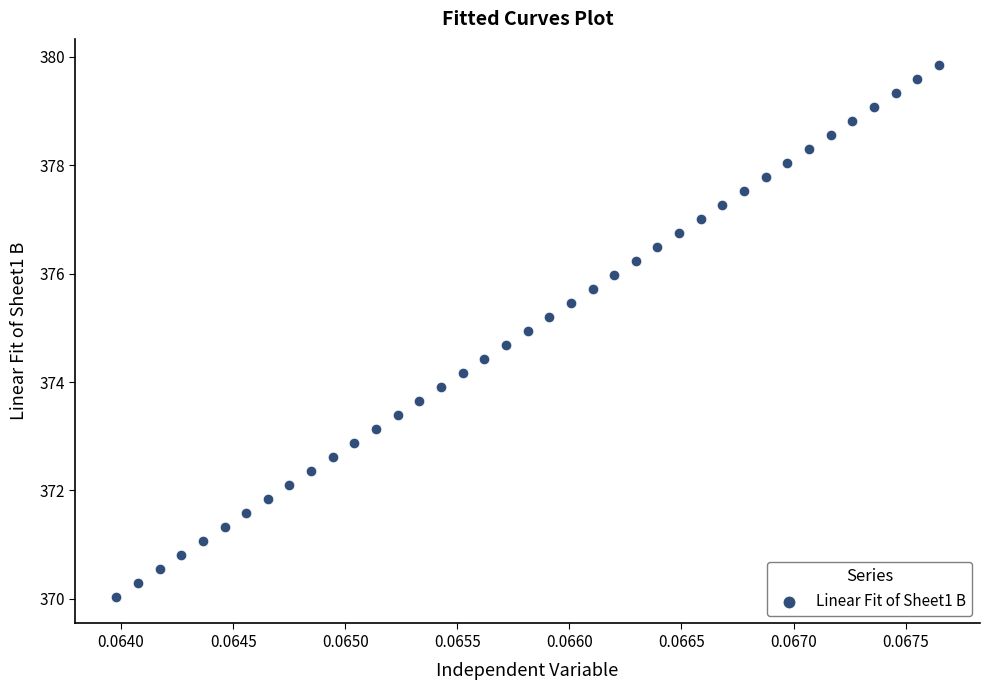

What is the range of Y values (max minus min)?

9.8